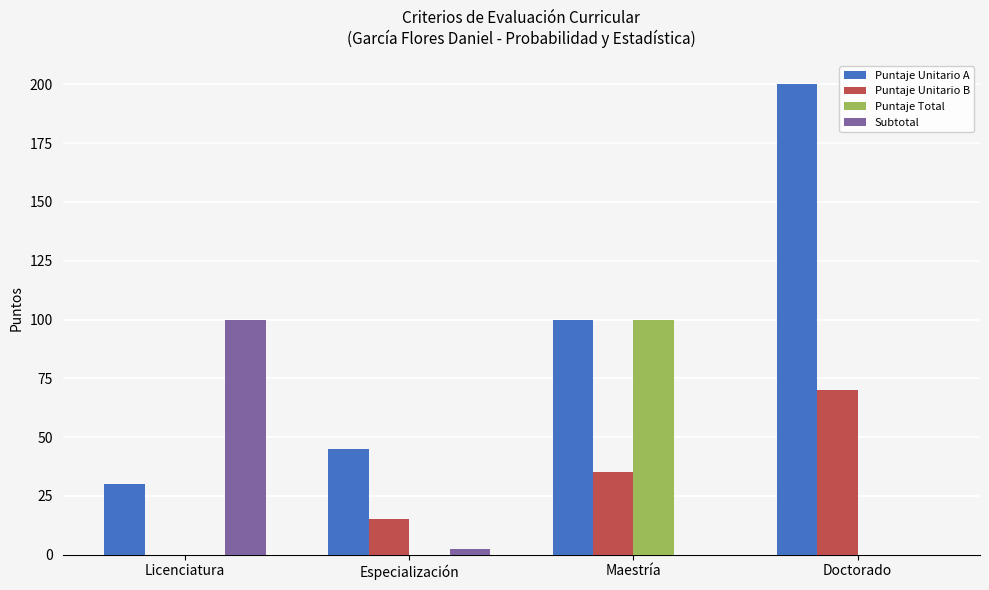

The value of Puntaje Unitario B at Maestría is 35.0. True or false?

True